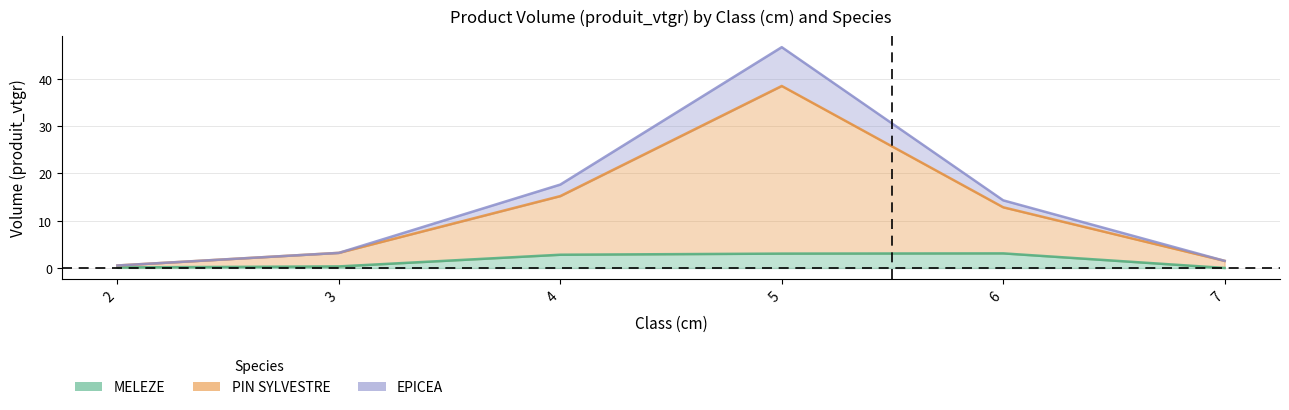

At how many categories does at least one series exceed 30?

1